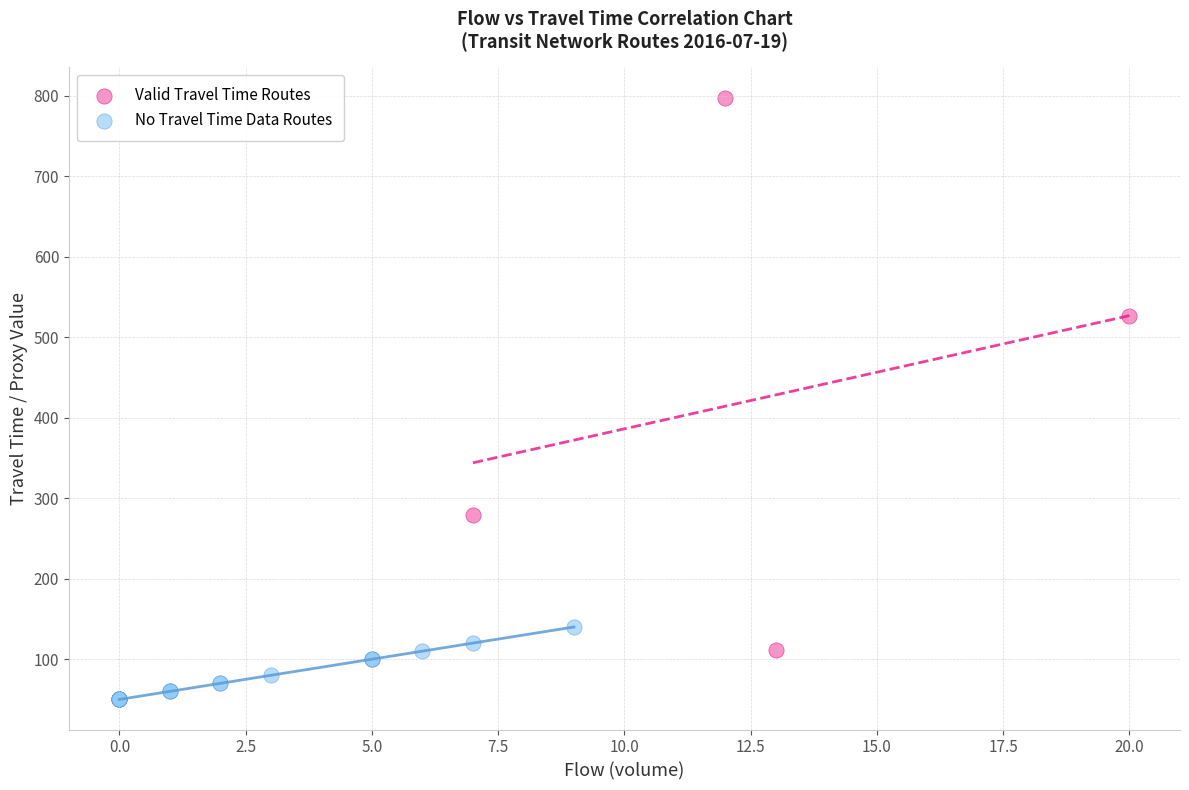

Which series reaches the maximum Y coordinate?

Valid Travel Time Routes